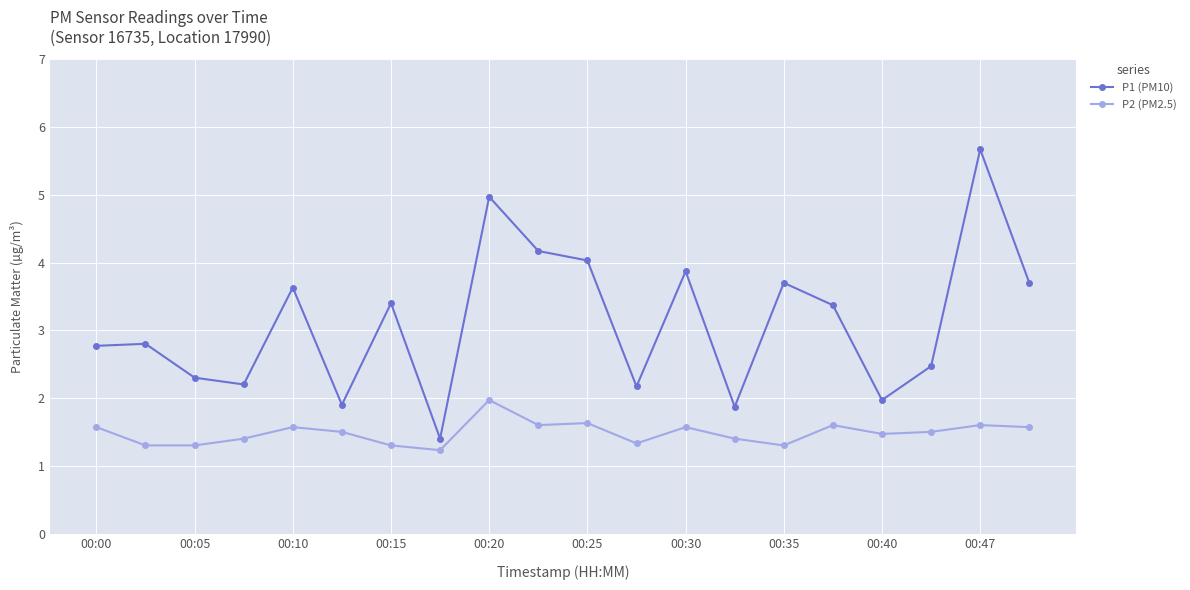

What is the maximum value shown in the chart?

5.7